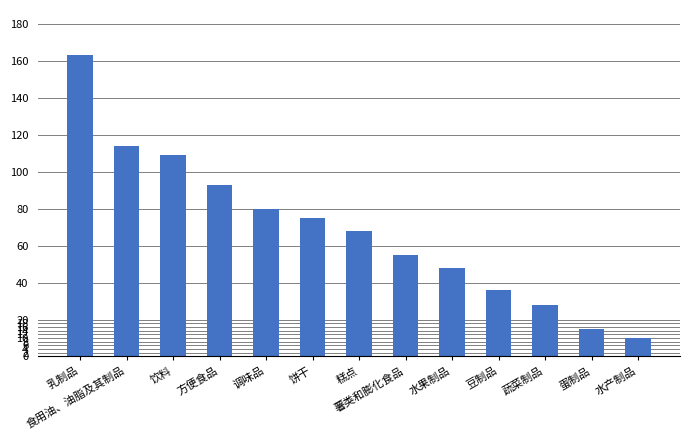

Is it true that the value at 方便食品 is 93?

True